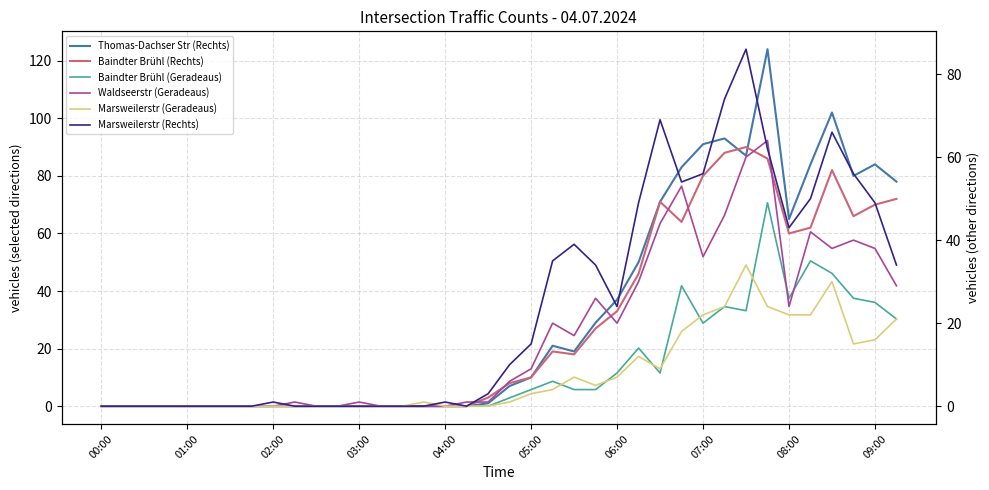

How many times do Baindter Brühl (Geradeaus) and Marsweilerstr (Geradeaus) cross each other?

6